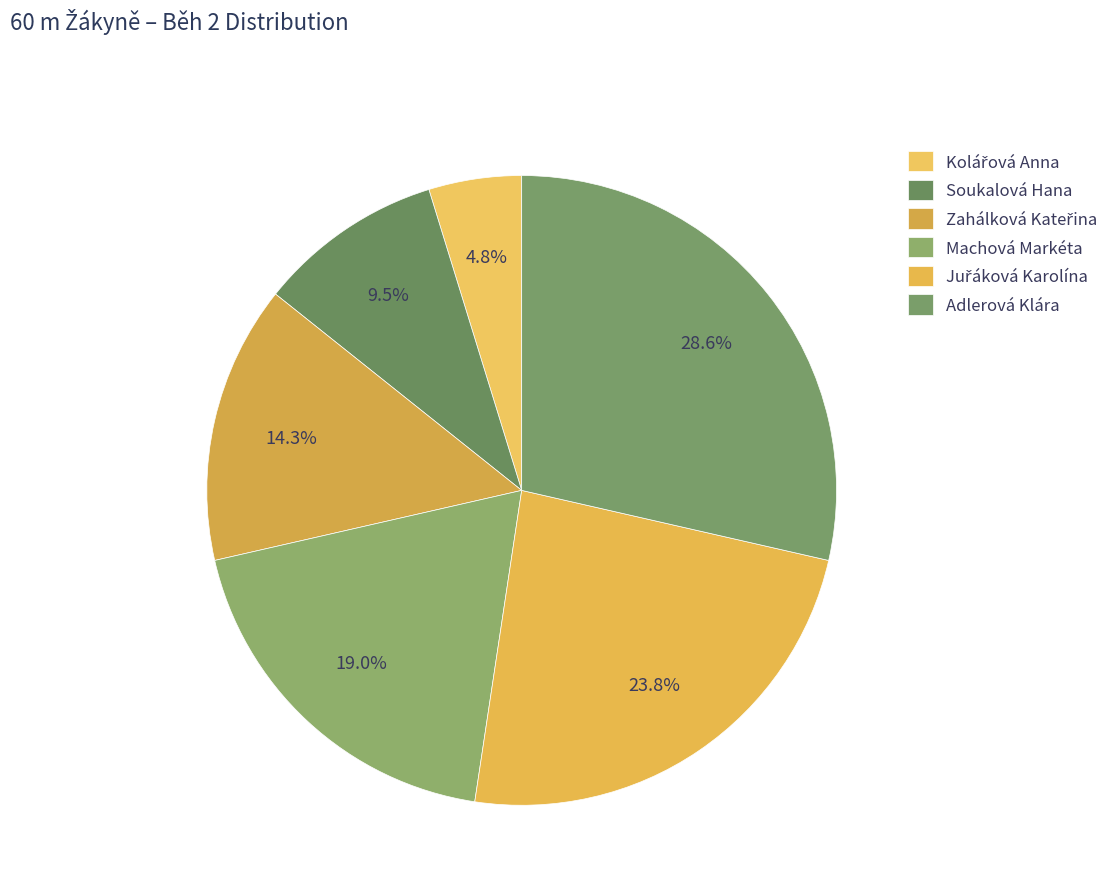

To the nearest percent, what is the difference between the largest and smallest slice percentages?

24%